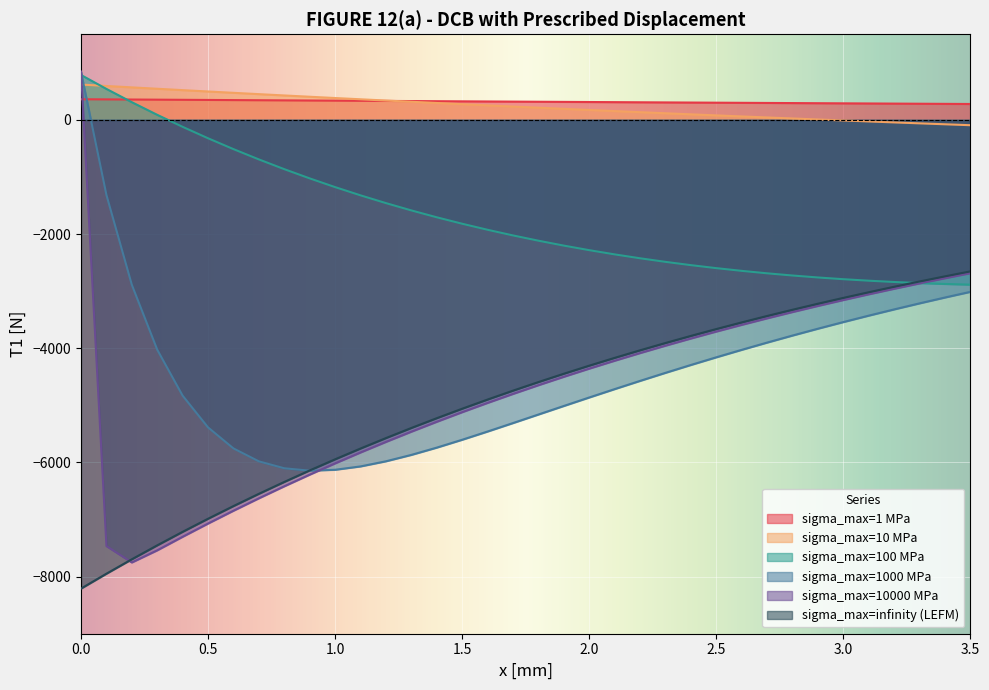

Does the chart display data point markers on the line(s)?

No